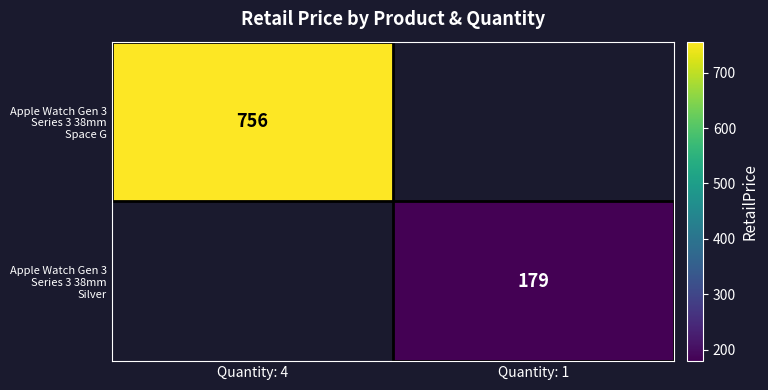

True or false: Apple Watch Gen 3 Series 3 38mm Silver has a value of 179 at Quantity: 1.

True